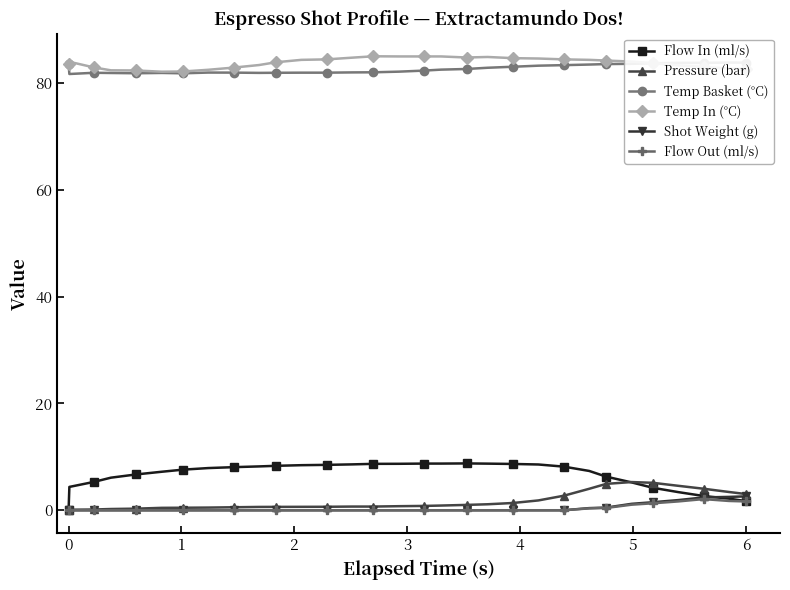

How many values in the Flow In (ml/s) series exceed 7?

19